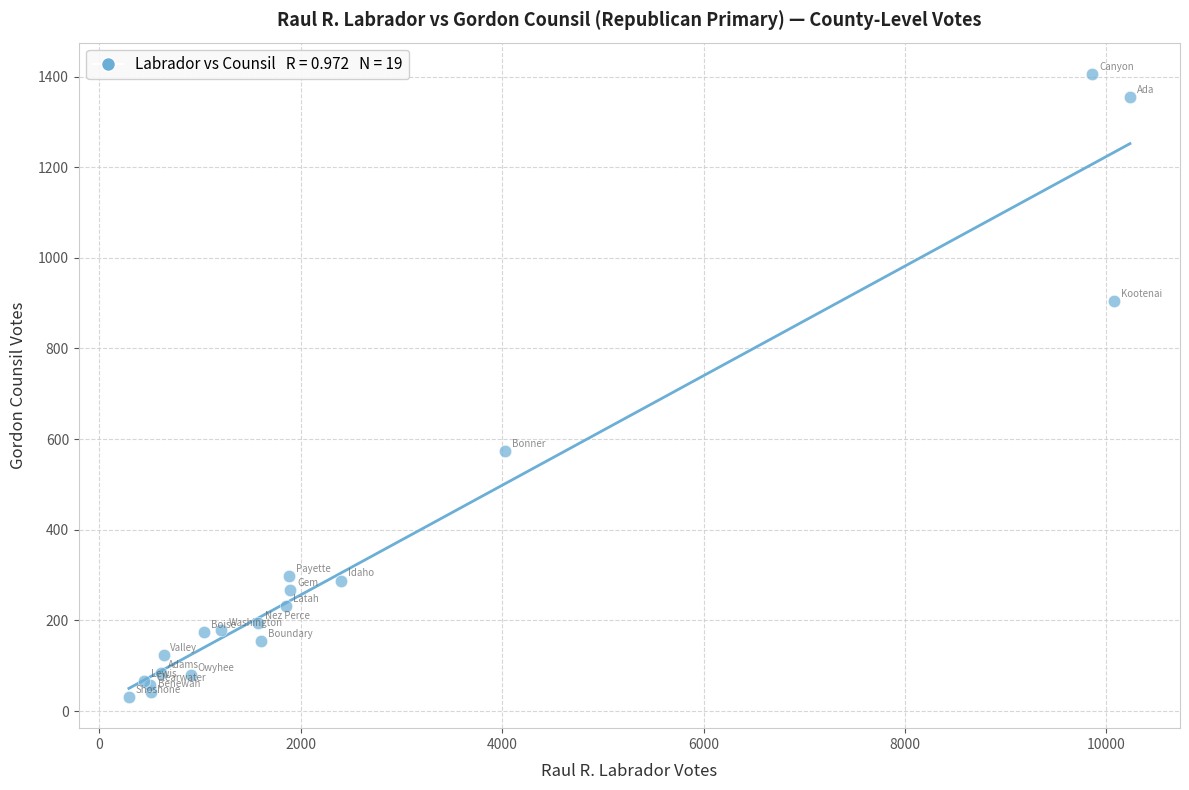

What Y value in the scatter plot is closest to 718?

573